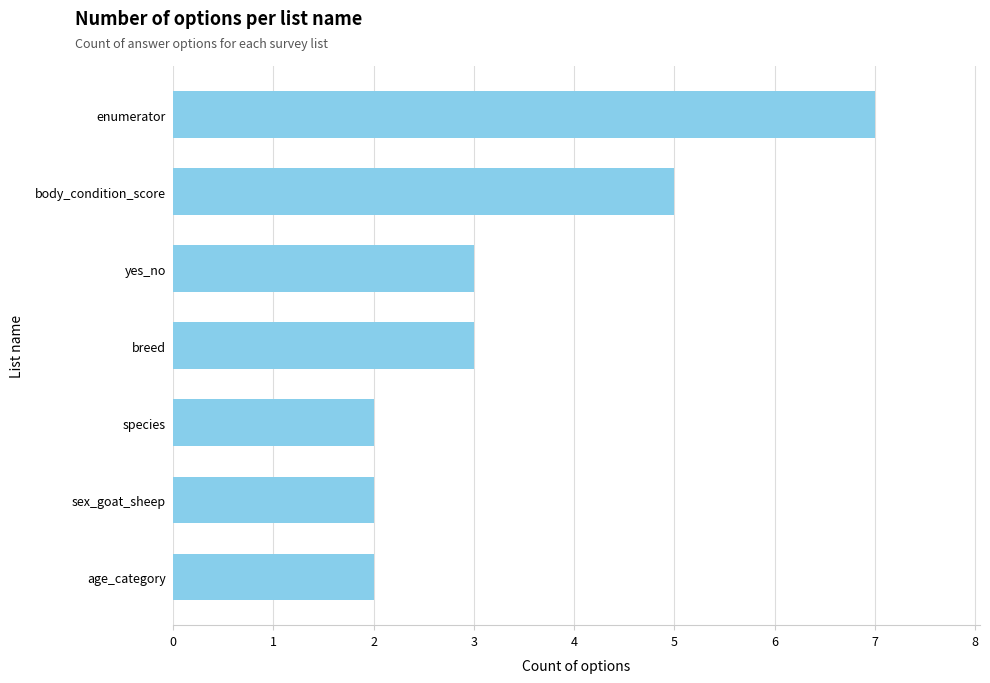

What is the minimum value shown in the chart?

2